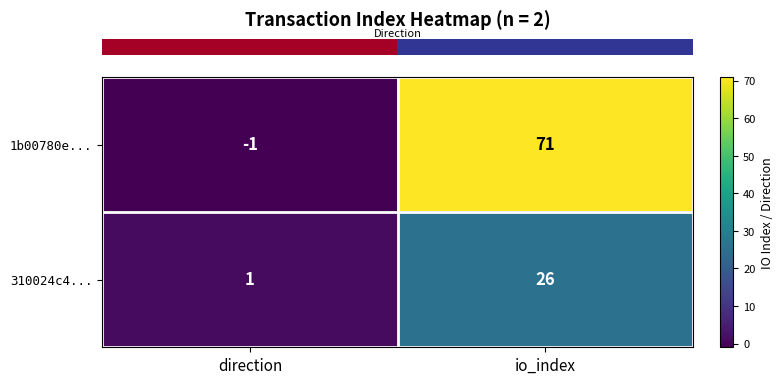

What is the average value of the 310024c4... series?

14